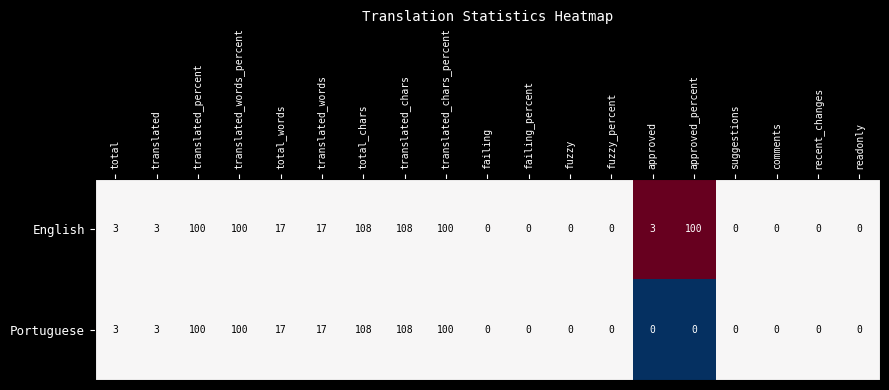

What is the difference between the second highest and minimum values in the Portuguese series?

108